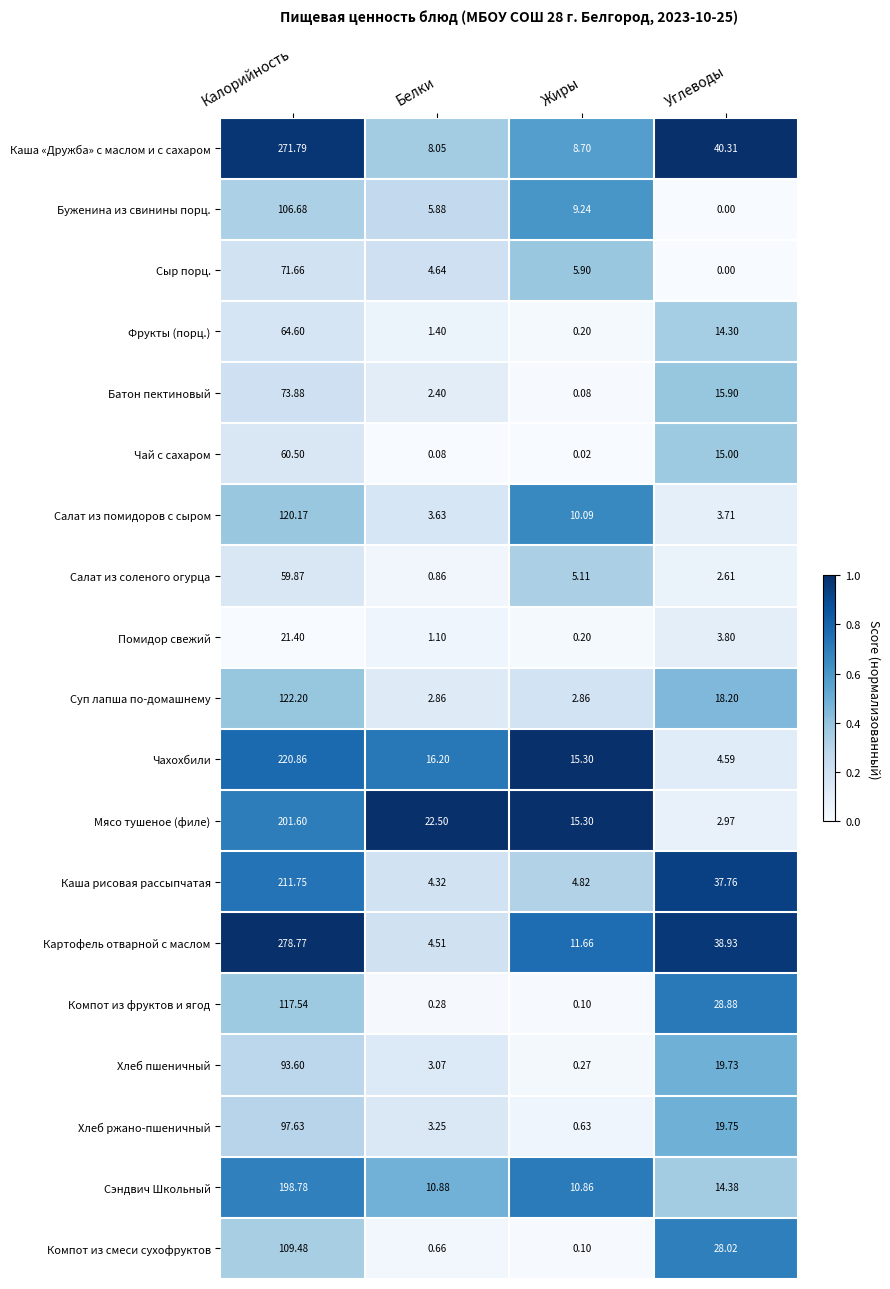

List the series in order of their peak value, highest first.

Картофель отварной с маслом, Каша «Дружба» с маслом и с сахаром, Чахохбили, Каша рисовая рассыпчатая, Мясо тушеное (филе), Сэндвич Школьный, Суп лапша по-домашнему, Салат из помидоров с сыром, Компот из фруктов и ягод, Компот из смеси сухофруктов, Буженина из свинины порц., Хлеб ржано-пшеничный, Хлеб пшеничный, Батон пектиновый, Сыр порц., Фрукты (порц.), Чай с сахаром, Салат из соленого огурца, Помидор свежий